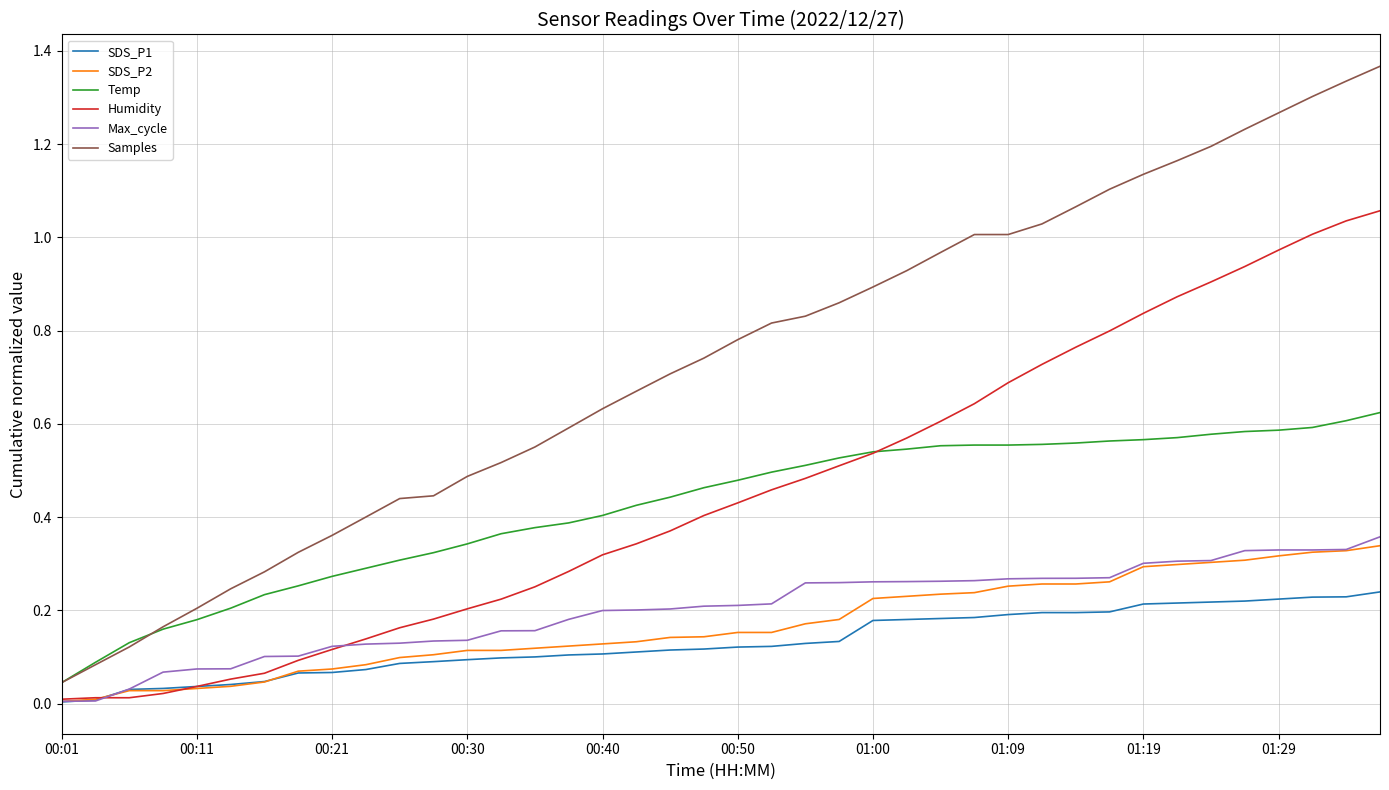

Which series has the widest spread of values?

Samples